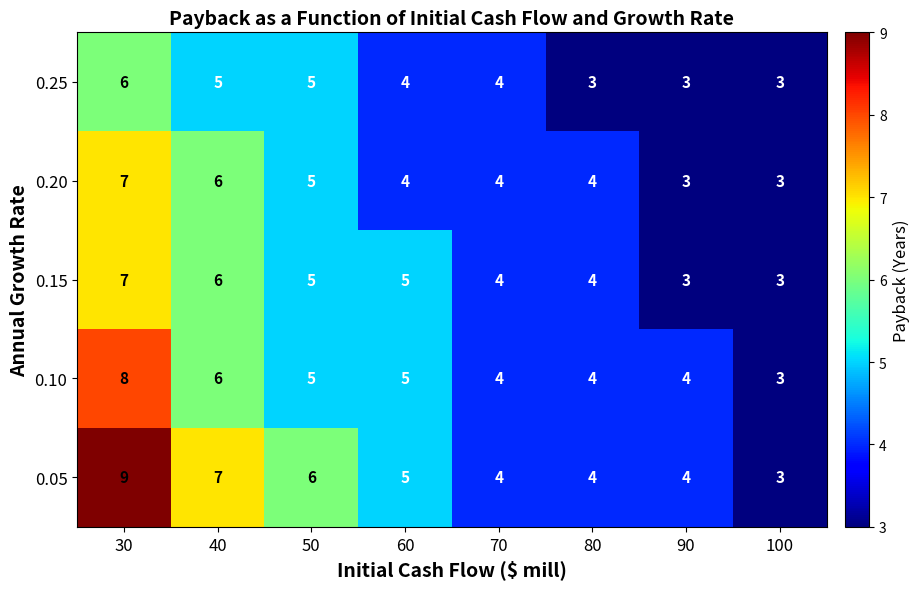

What is the difference between the highest and lowest values at 30?

3